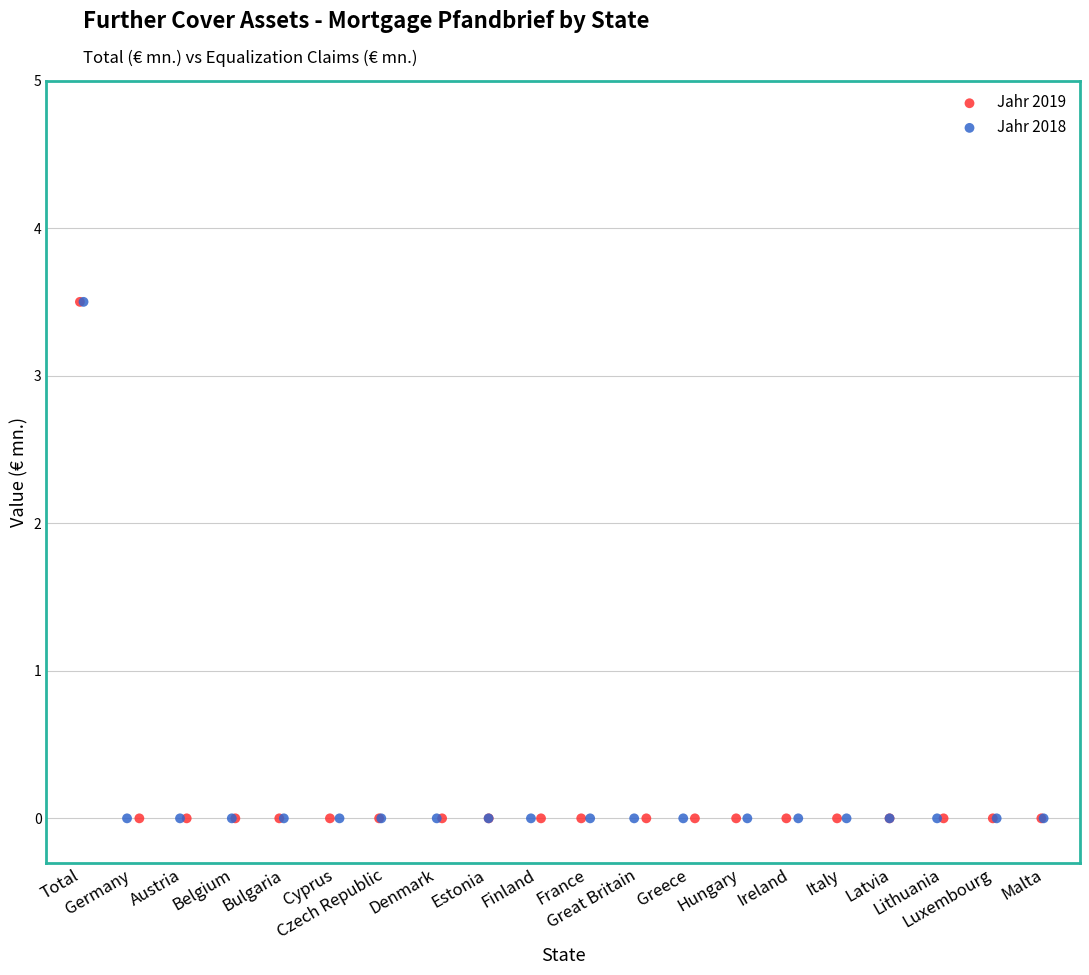

What are all the series names shown in the legend?

Jahr 2019, Jahr 2018